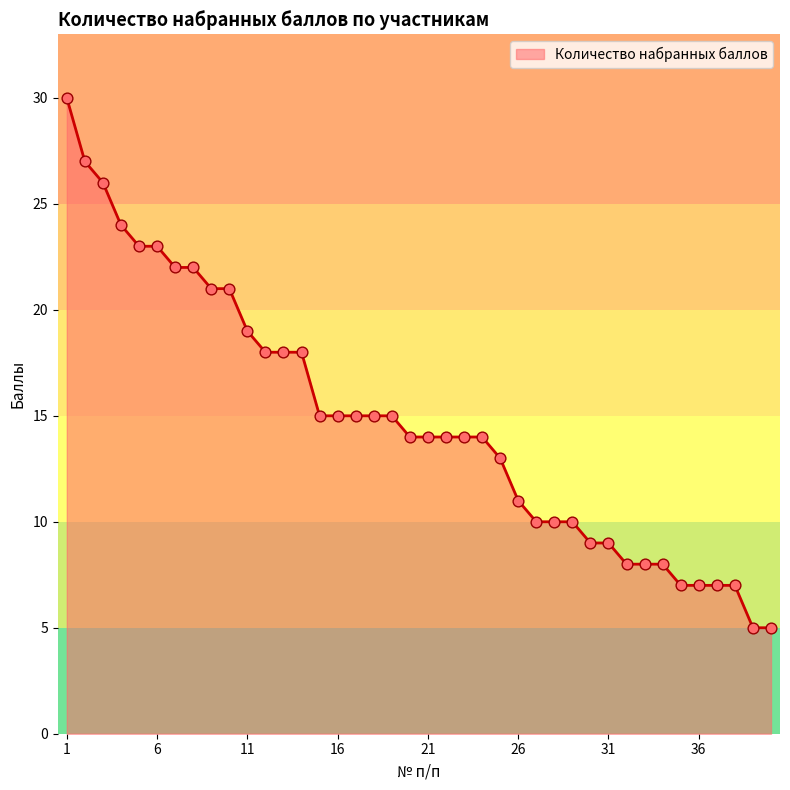

What is the smallest value displayed?

5